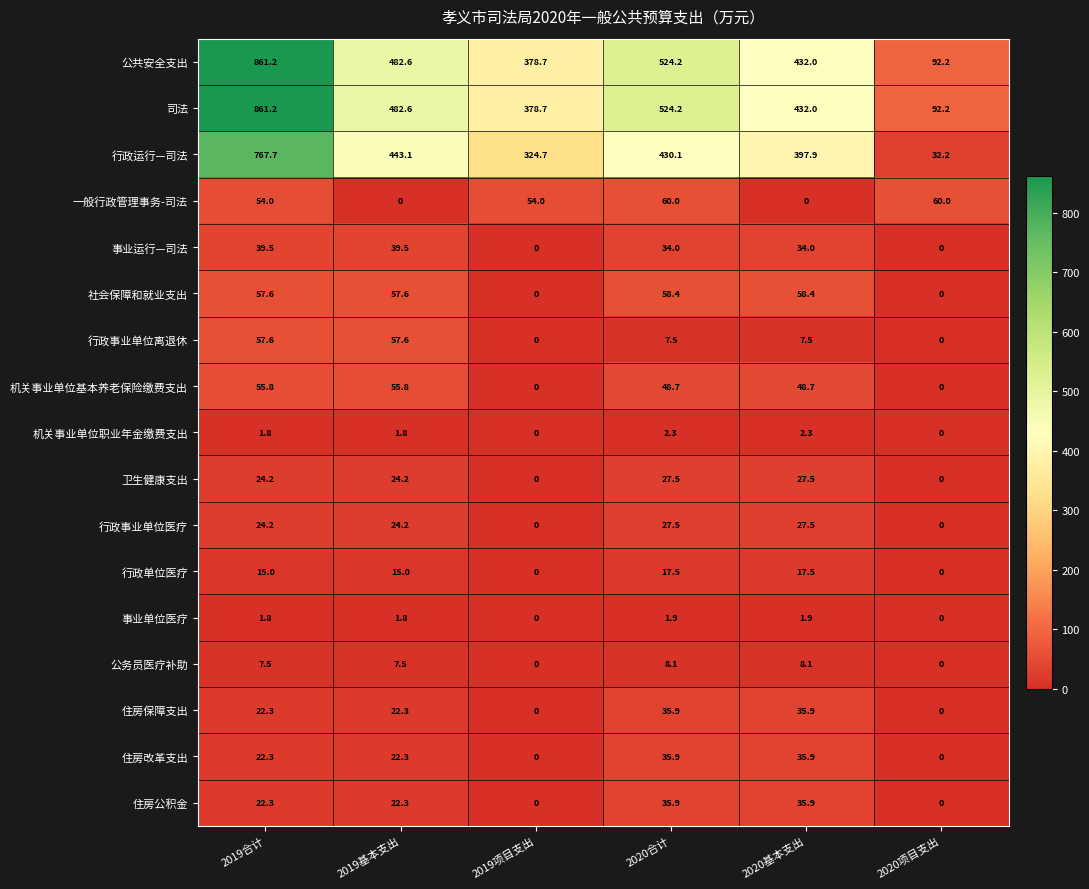

Is it true that 公共安全支出 equals 682.8 at 2019基本支出?

False